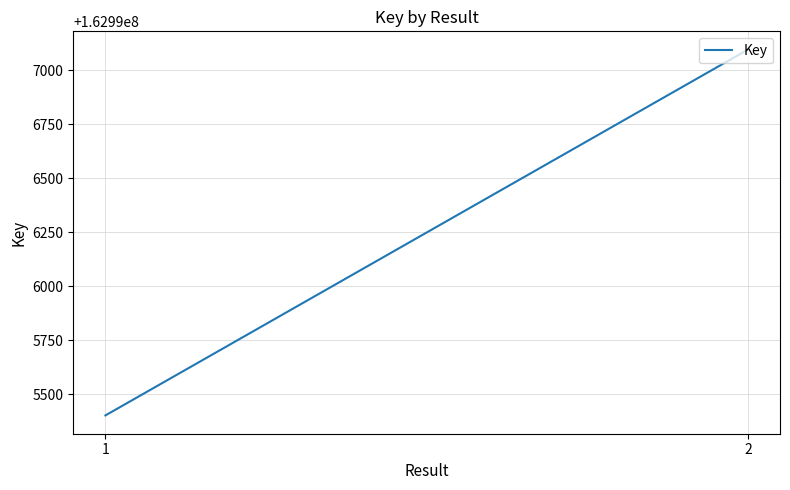

Is it true that the value at 2 is 162997095?

True